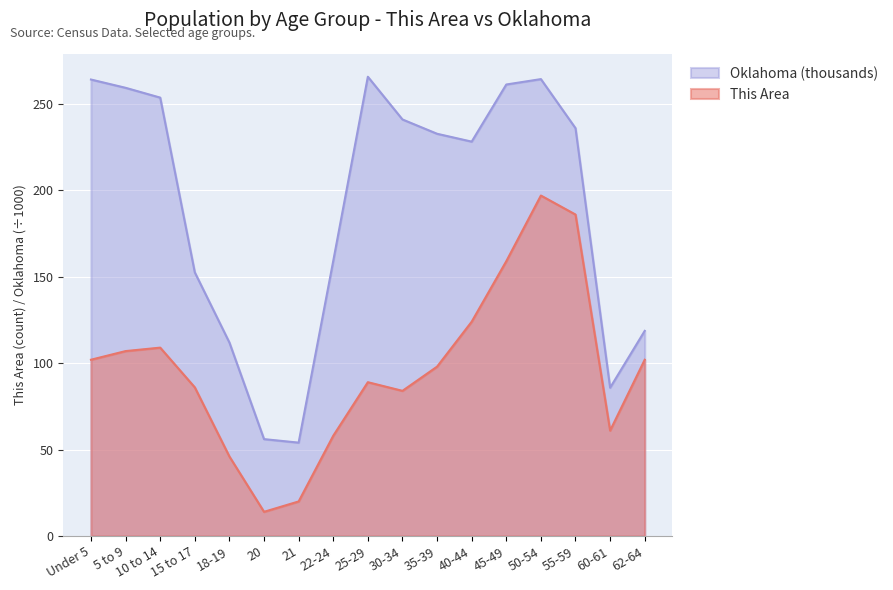

What is the sum of all Oklahoma values?

3244.6